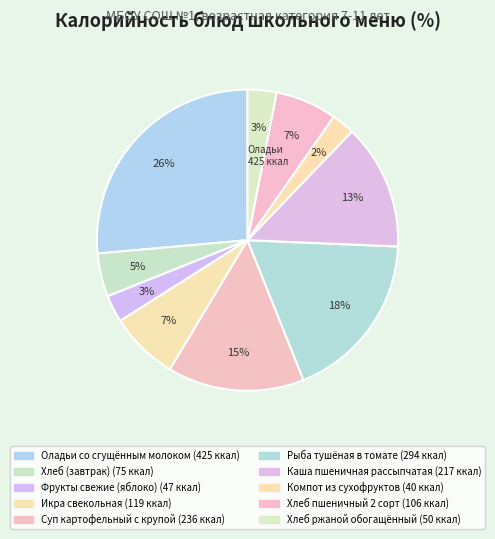

True or false: Хлеб пшеничный 2 сорт accounts for 1% of the total.

False